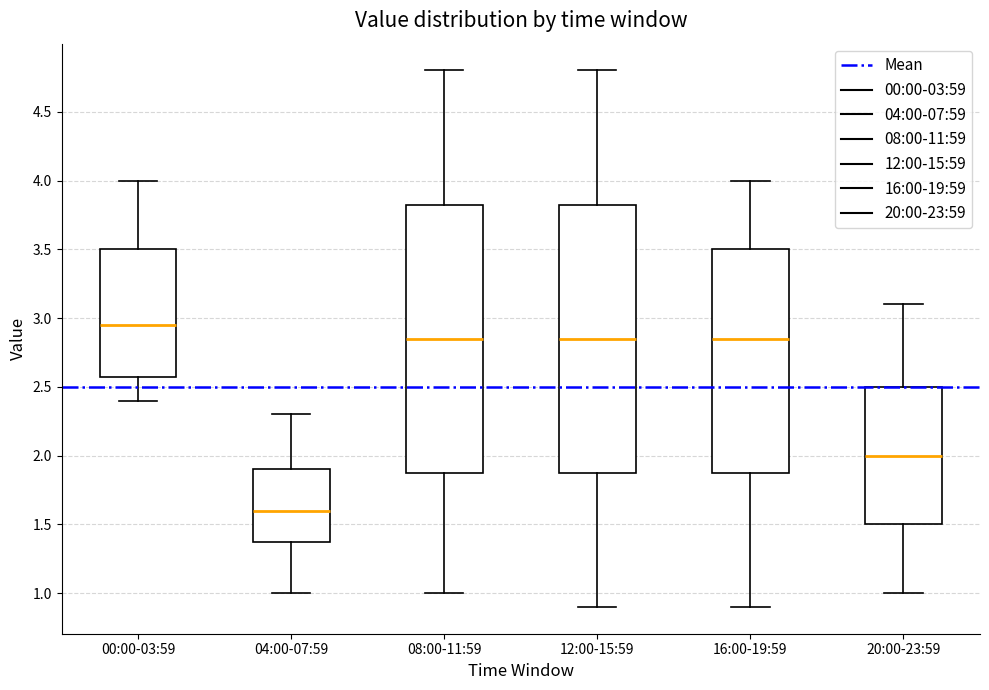

Reading left to right, read every box against the y-axis: the position of its median line, the range the box covers, and the ends of its whiskers. The values are not printed on the chart, so give them approximately, as read against the axis.

00:00-03:59: median 2.95, box 2.60 to 3.50, whiskers 2.40 to 4.00
04:00-07:59: median 1.60, box 1.40 to 1.90, whiskers 1.00 to 2.30
08:00-11:59: median 2.85, box 1.90 to 3.85, whiskers 1.00 to 4.80
12:00-15:59: median 2.85, box 1.90 to 3.85, whiskers 0.90 to 4.80
16:00-19:59: median 2.85, box 1.90 to 3.50, whiskers 0.90 to 4.00
20:00-23:59: median 2.00, box 1.50 to 2.50, whiskers 1.00 to 3.10